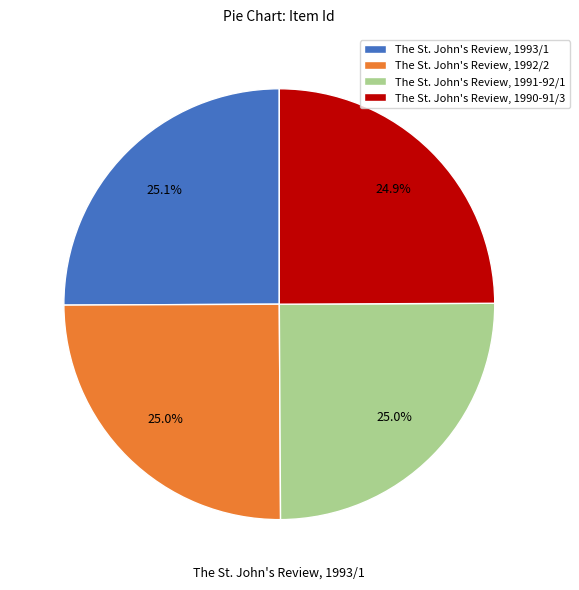

Does The St. John's Review, 1991-92/1 account for over 50% of the chart?

No